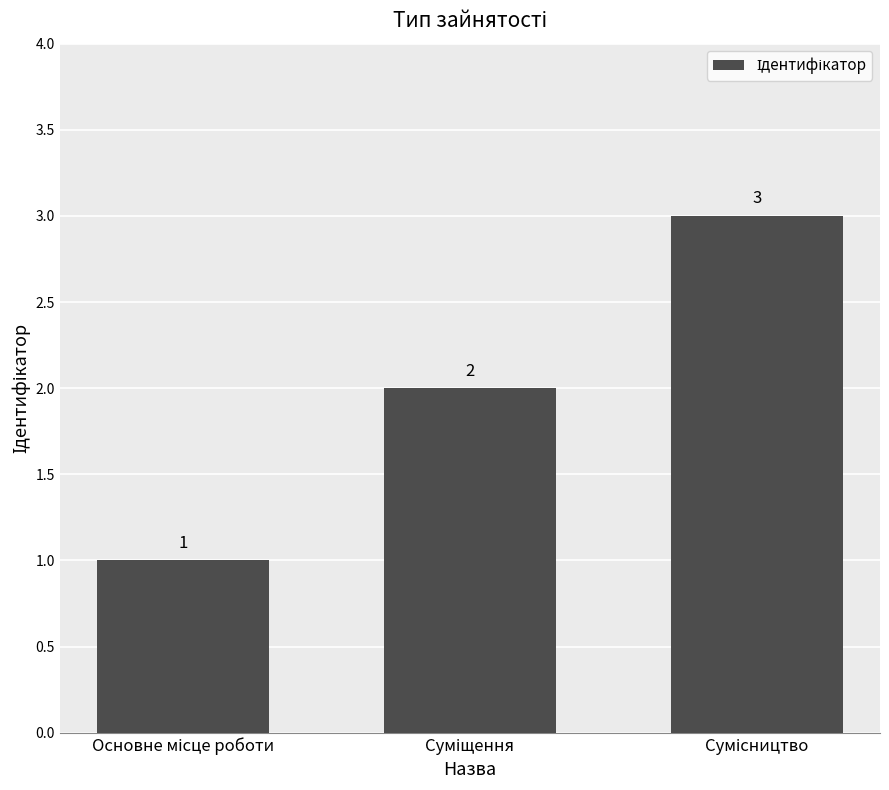

What is the value of the 3rd bar from the left?

3